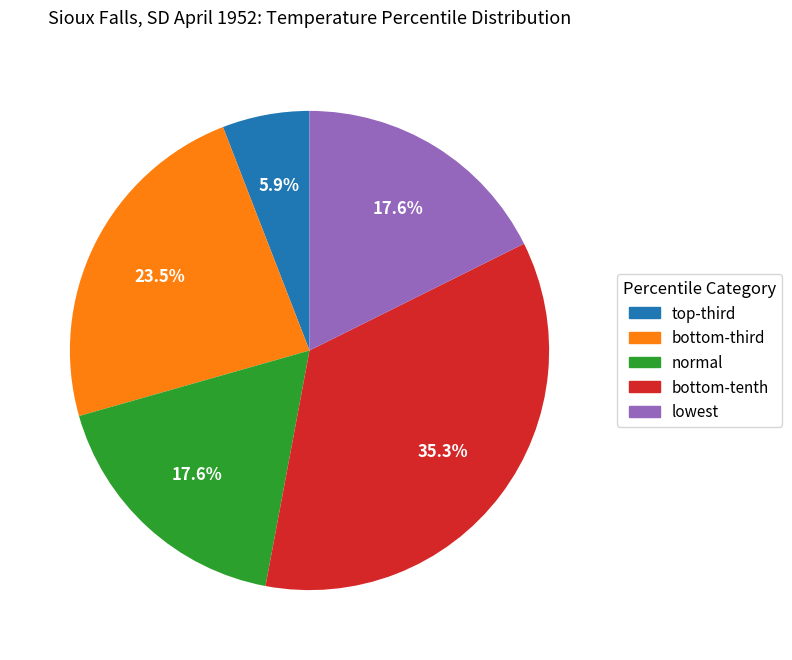

To the nearest percent, what is the average slice percentage?

20%